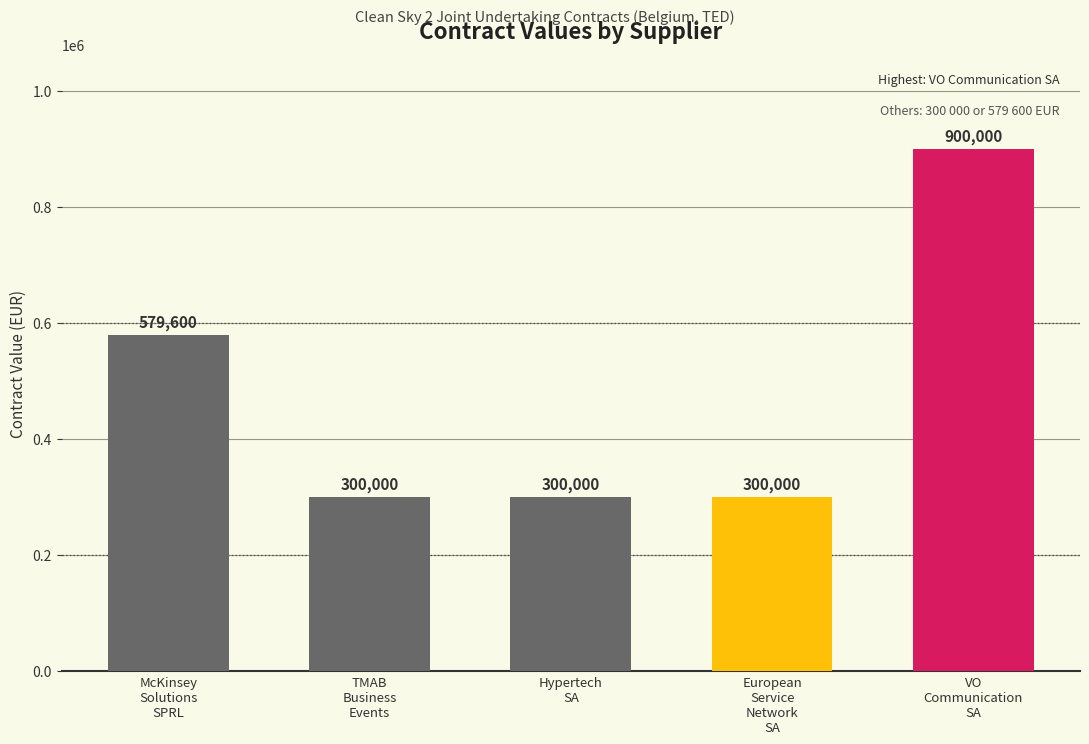

Rank the categories by value from lowest to highest.

TMAB Business Events, Hypertech SA, European Service Network SA, McKinsey Solutions SPRL, VO Communication SA